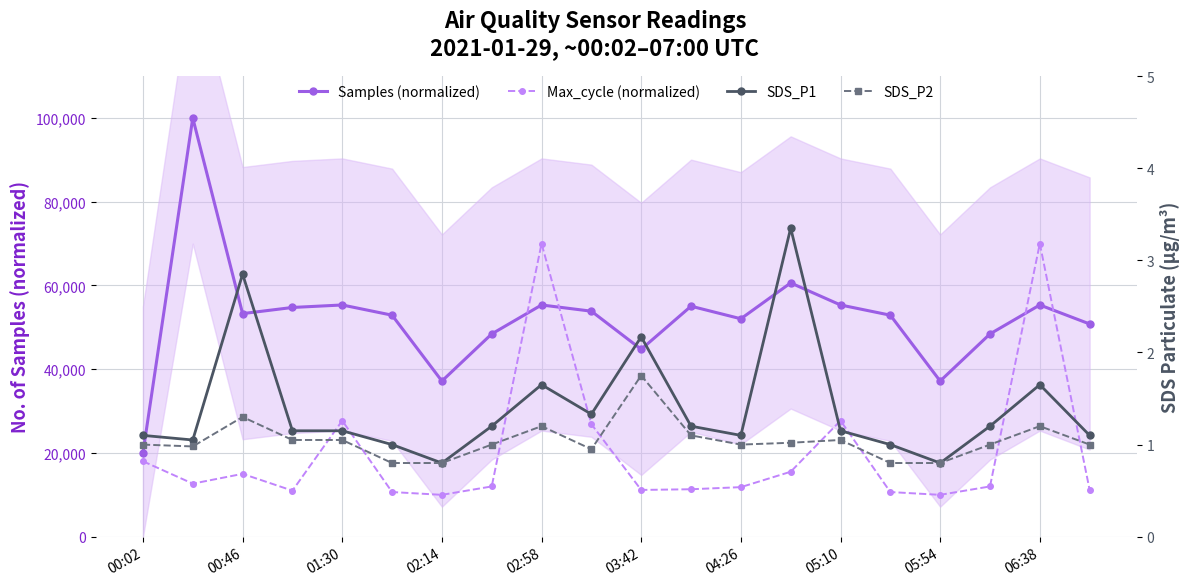

How many data points in SDS_P2 are less than 1?

6